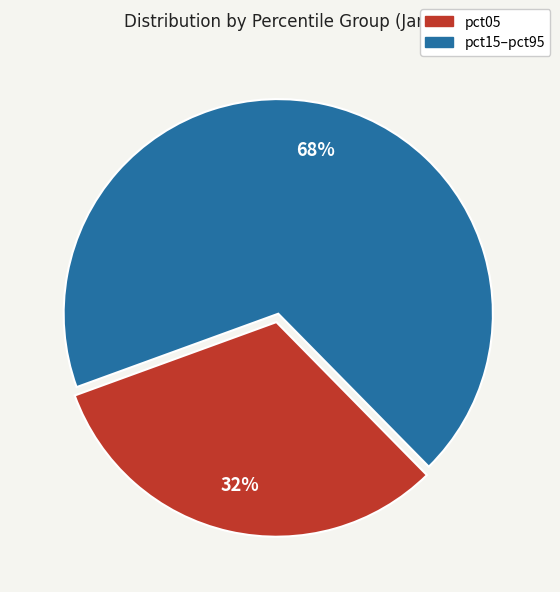

Does any single category account for the majority?

Yes